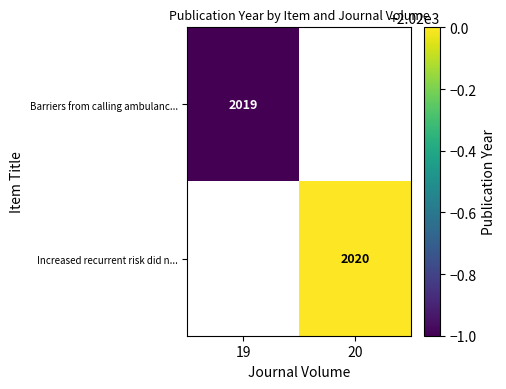

The Increased recurrent risk did n... series shows 2020 at 20. True or false?

True